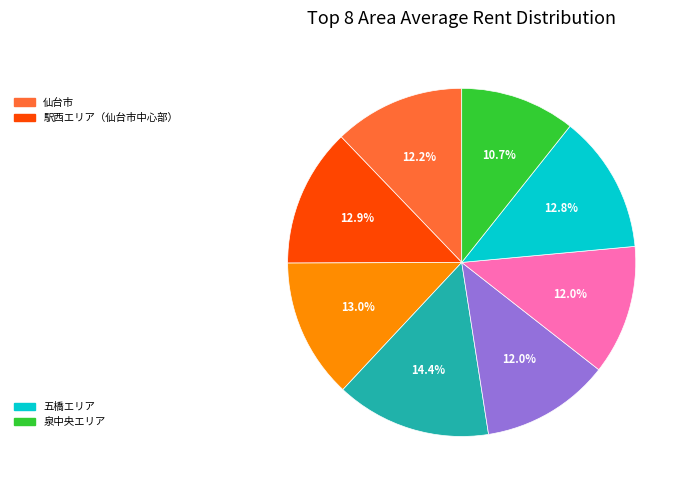

Is there any slice that represents more than half of the pie?

No